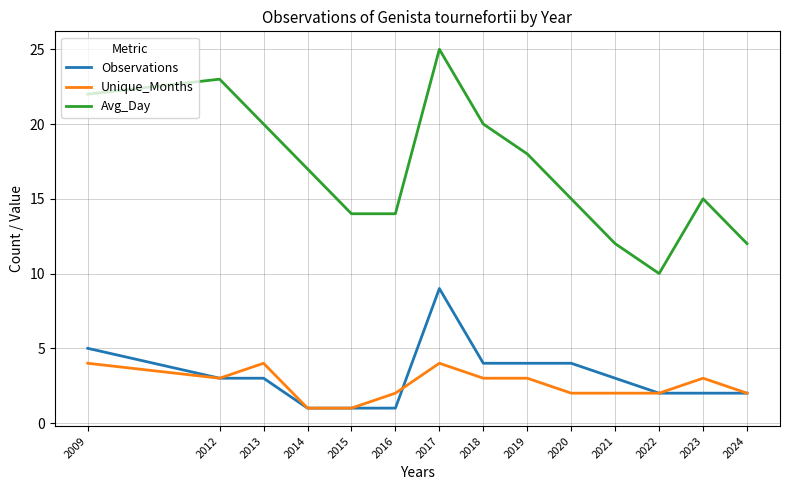

List the series in order of their peak value, lowest first.

Unique_Months, Observations, Avg_Day